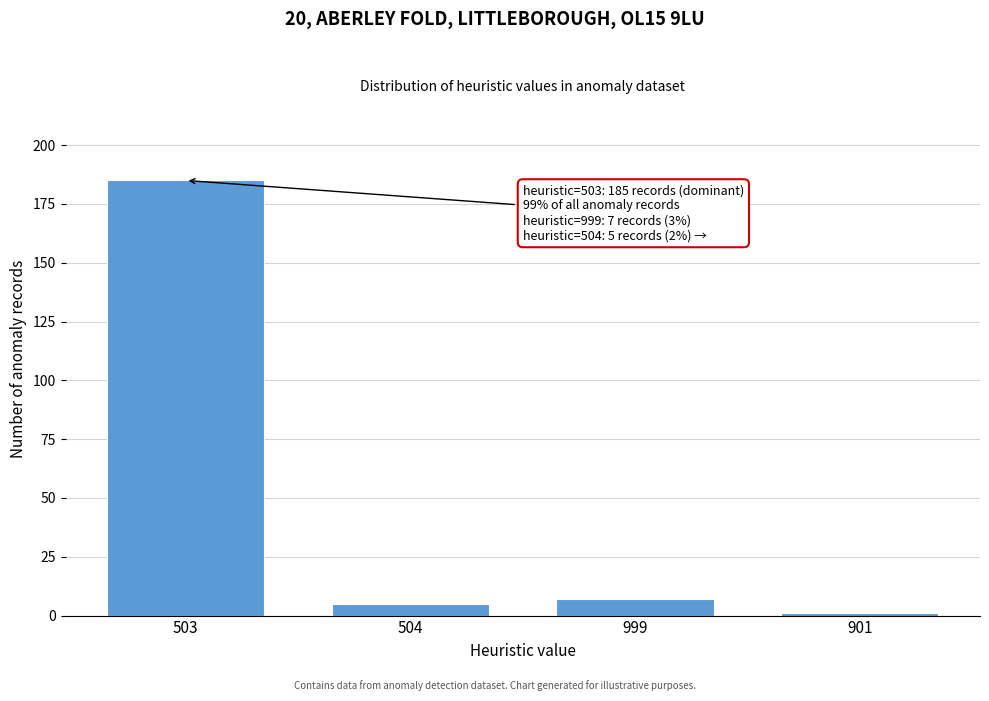

Reading left to right, extract all data points from this chart.

503=185	504=5	999=7	901=1